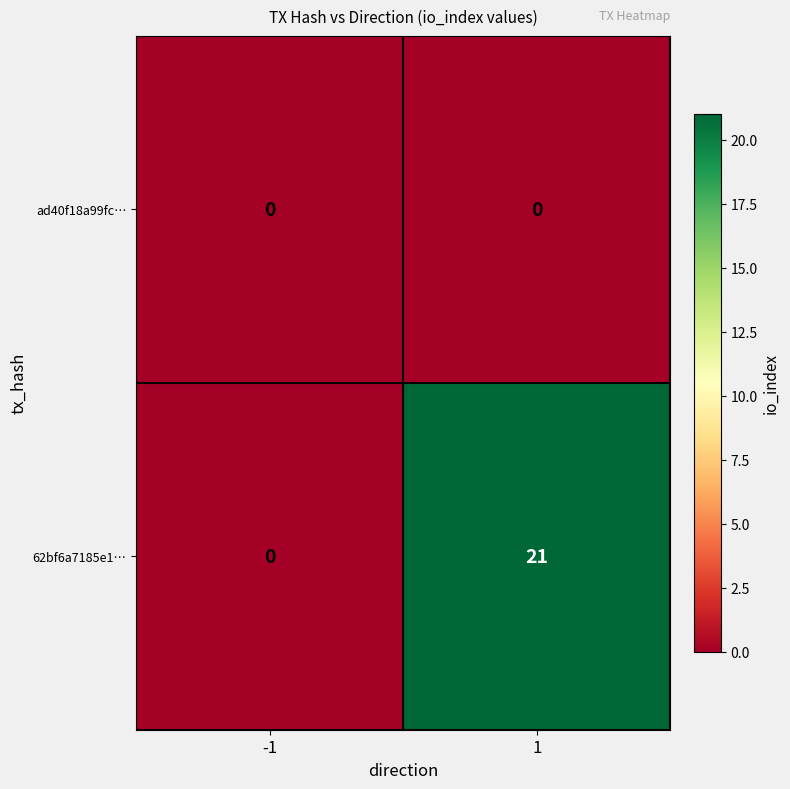

Reading left to right, list all the values displayed in this chart.

ad40f18a99fc…: 0	0
62bf6a7185e1…: 0	21